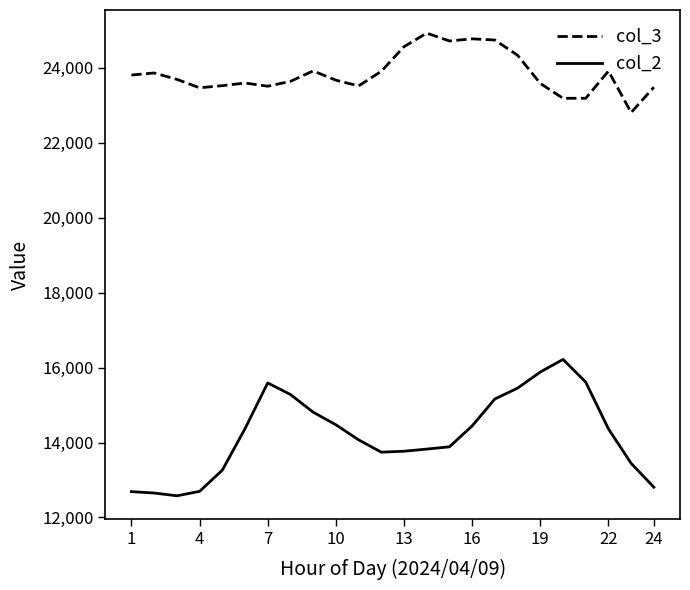

What is the maximum value for col_3?

24922